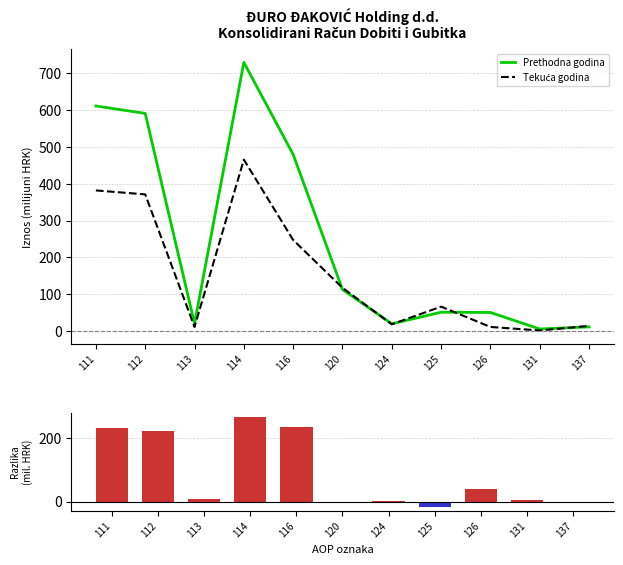

True or false: Prethodna godina has a value of 780.2 at 112.

False